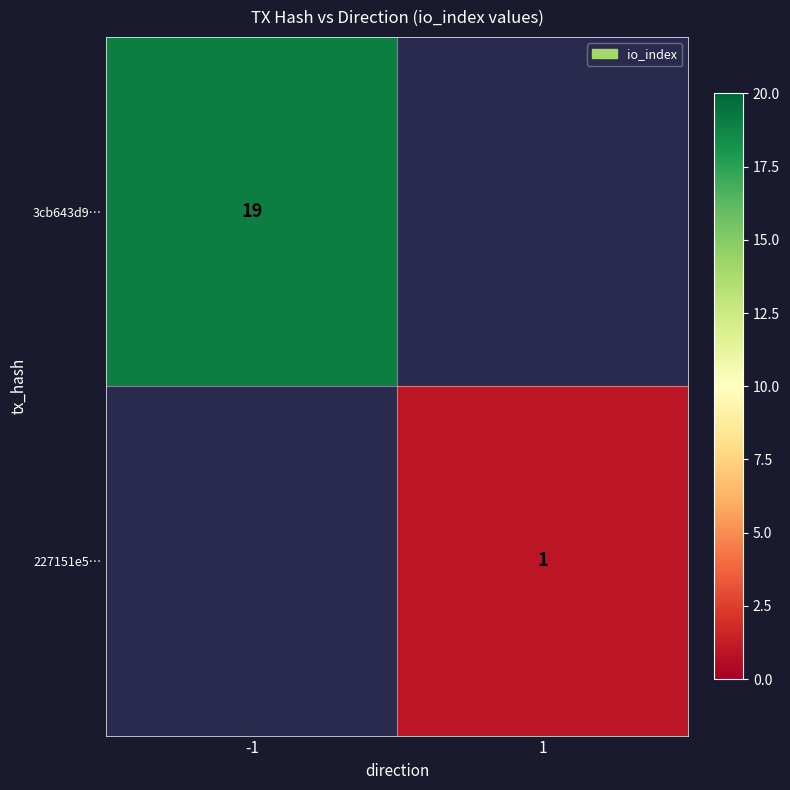

True or false: 3cb643d9… has a value of 19 at -1.

True